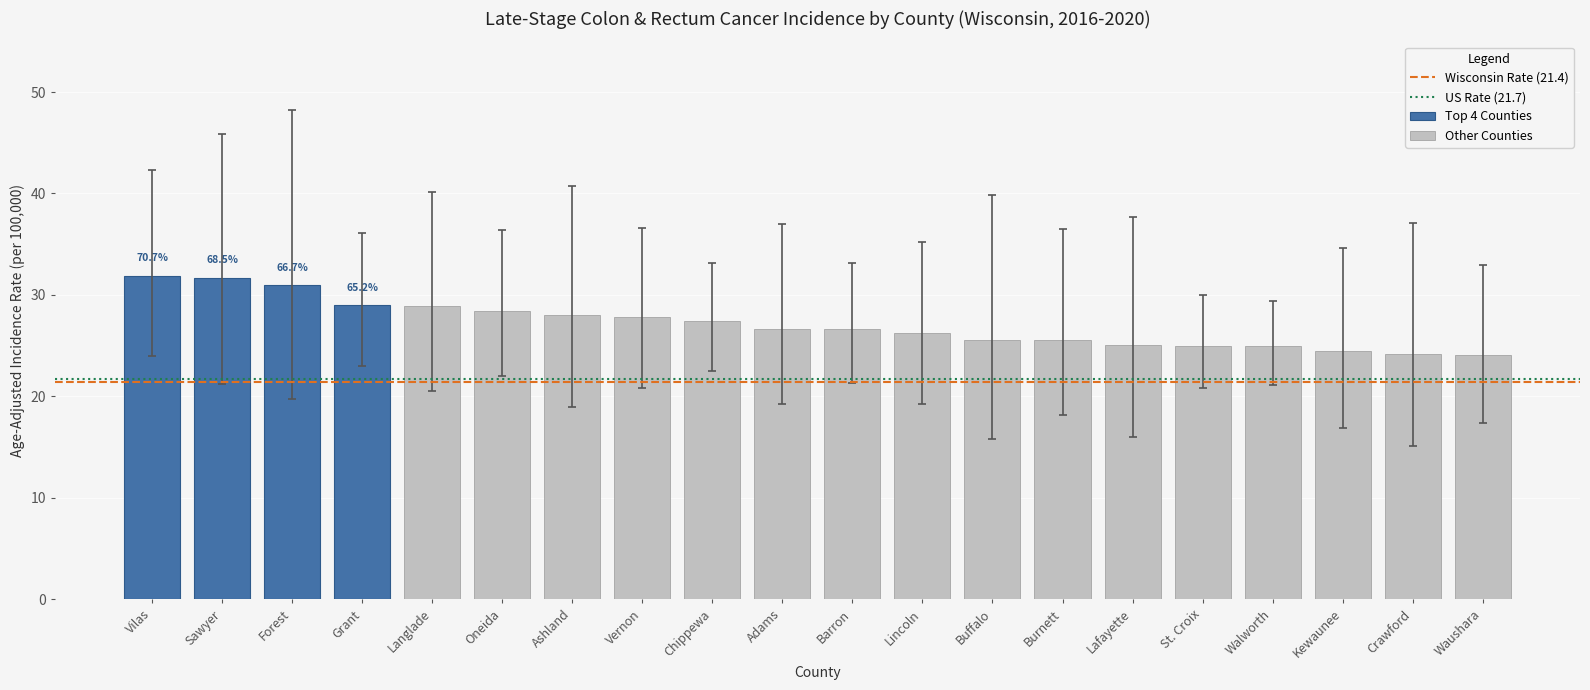

True or false: Age-Adjusted Rate has a value of 36.3 at Chippewa.

False